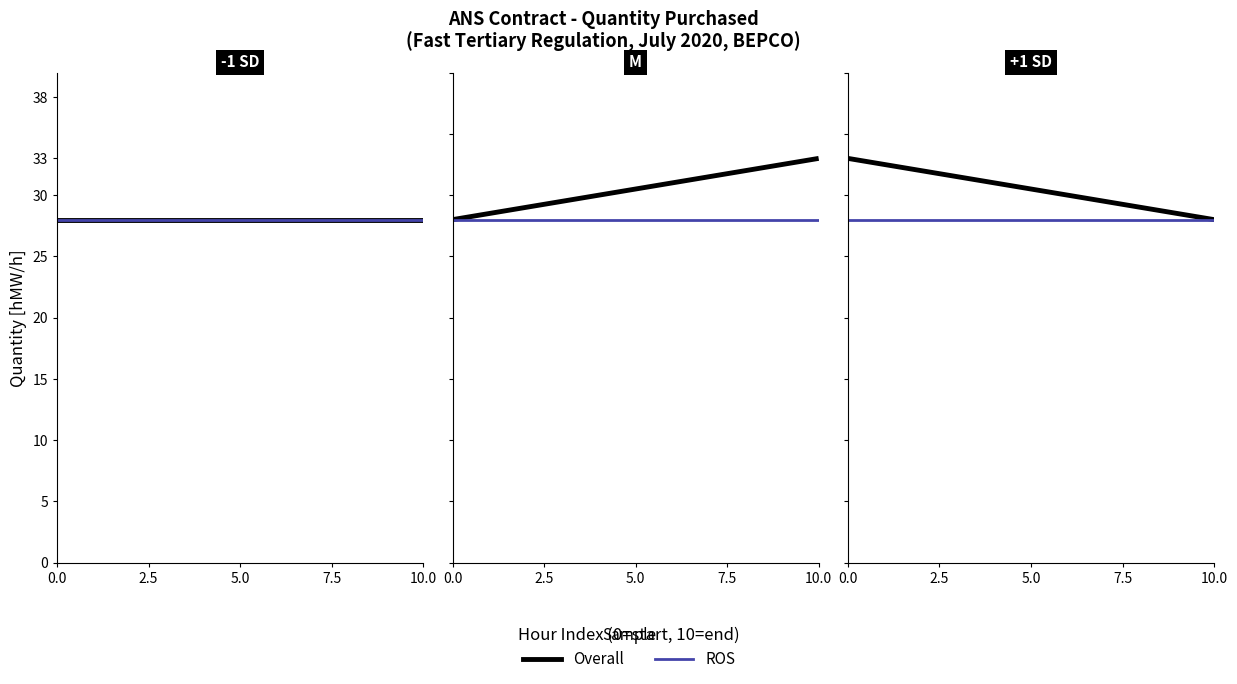

What is the difference between the maximum and minimum values in the Overall series?

5